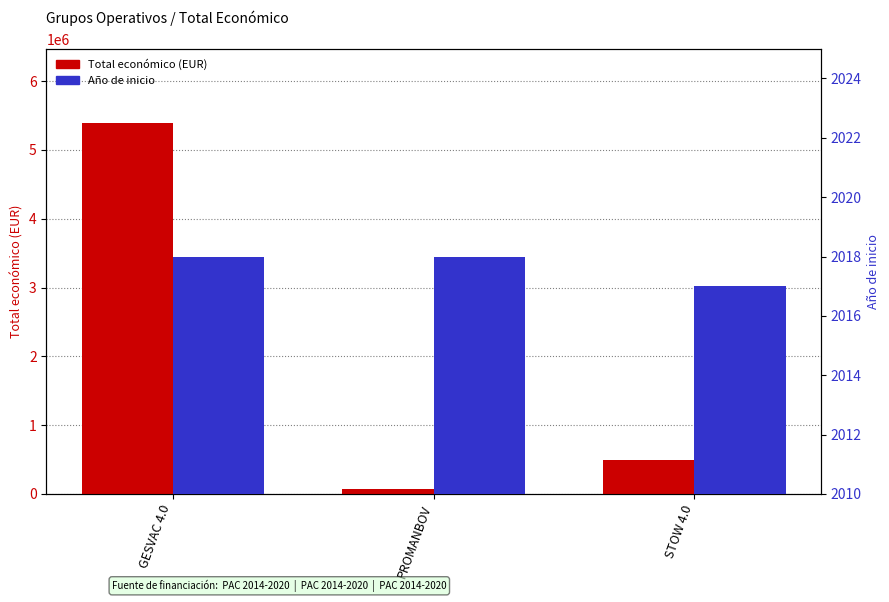

What value does the Total económico (EUR) series have at GESVAC 4.0, to the nearest 10?

5390600